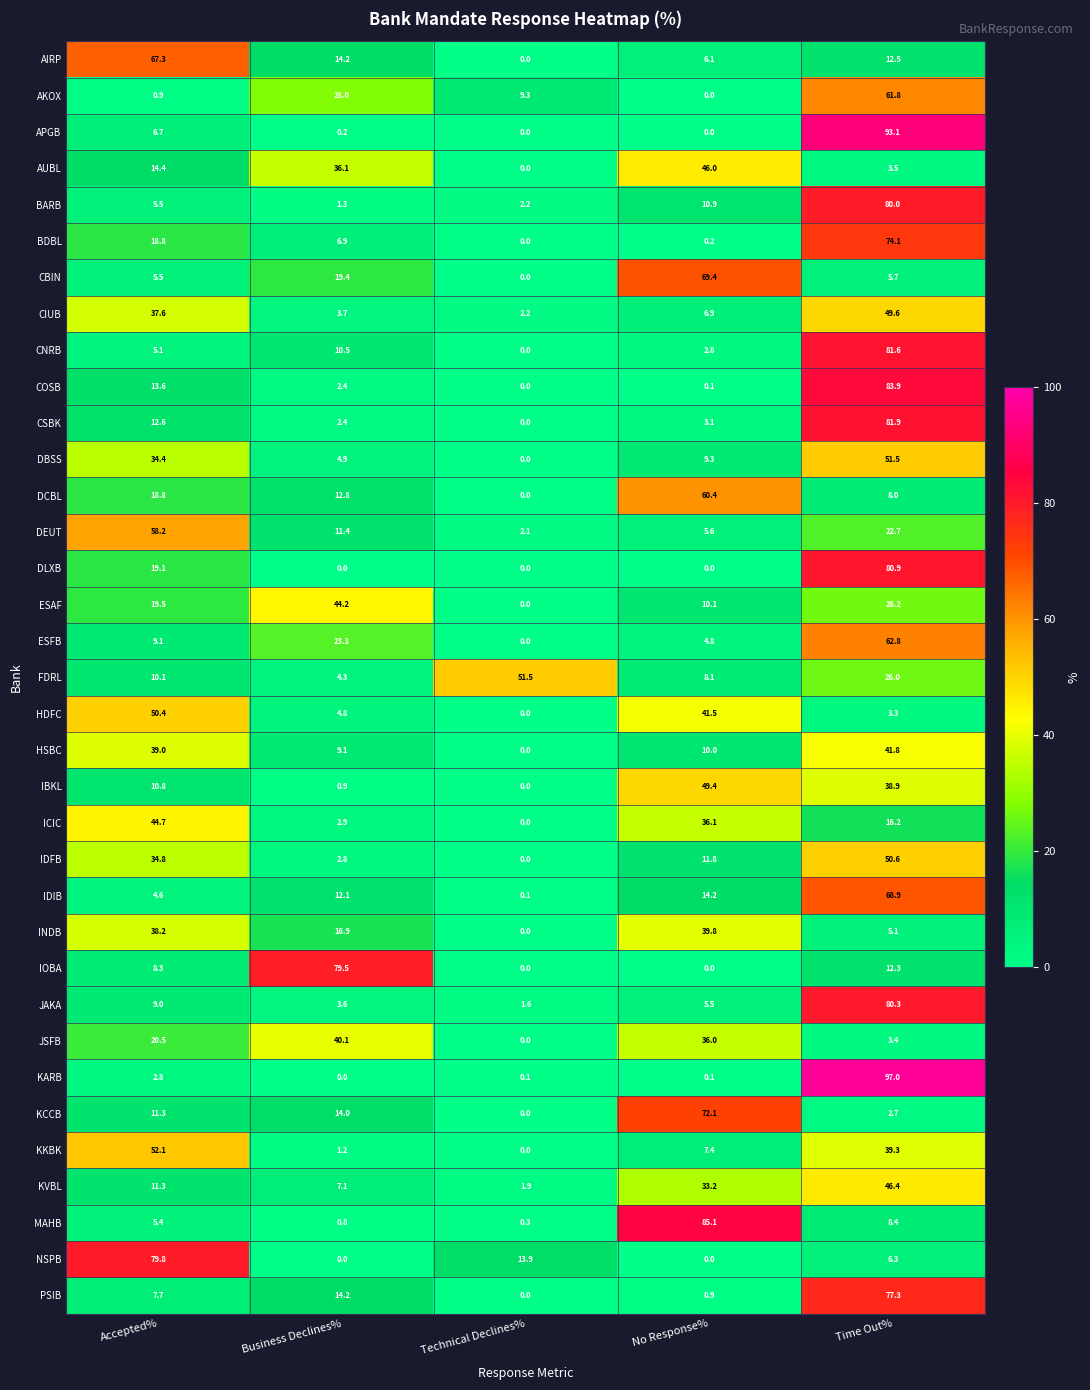

The PSIB series shows 33.4 at Time Out%. True or false?

False